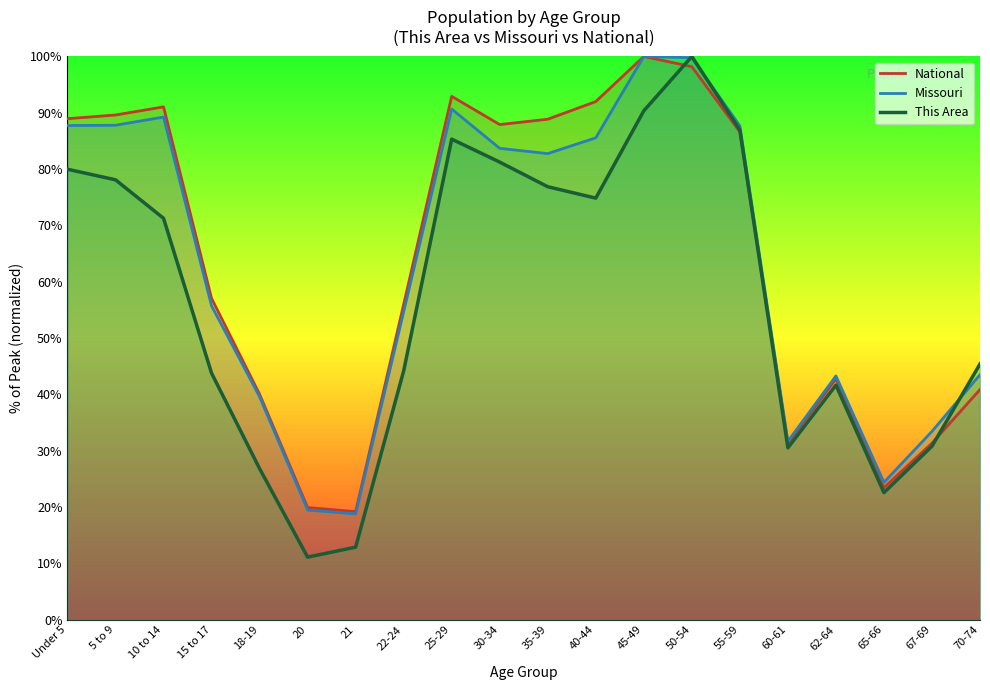

What is the spread (max minus min) of values at 35-39?

12.0